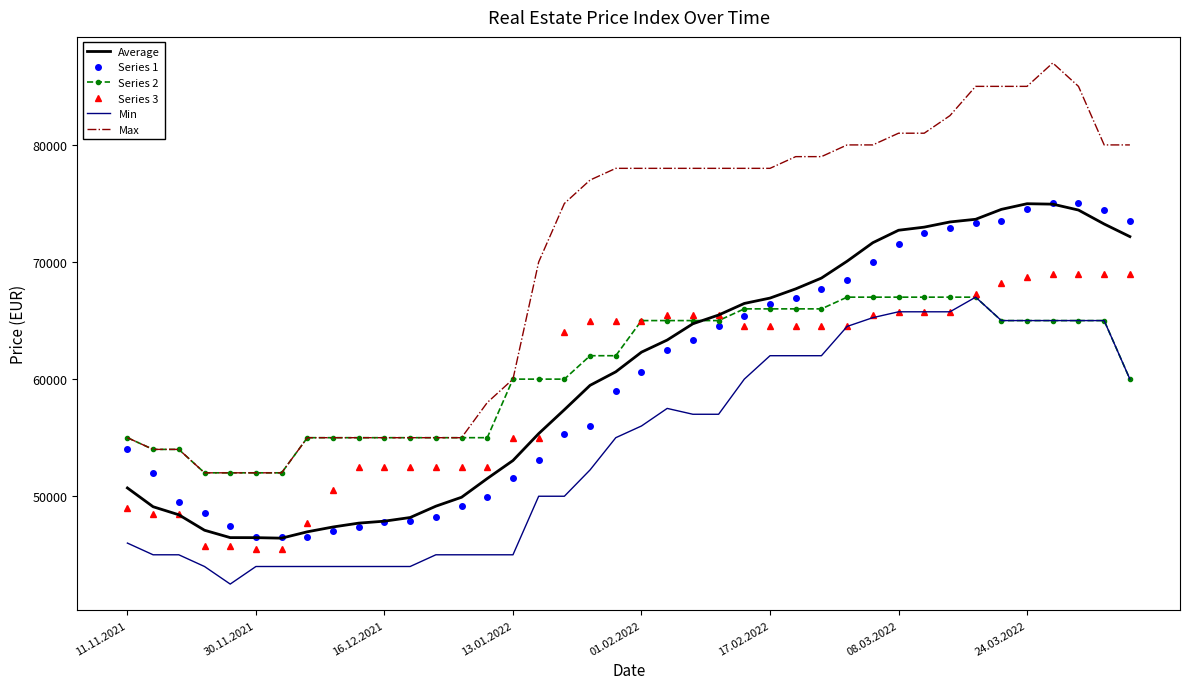

True or false: Series 1 and Max cross at least once.

False